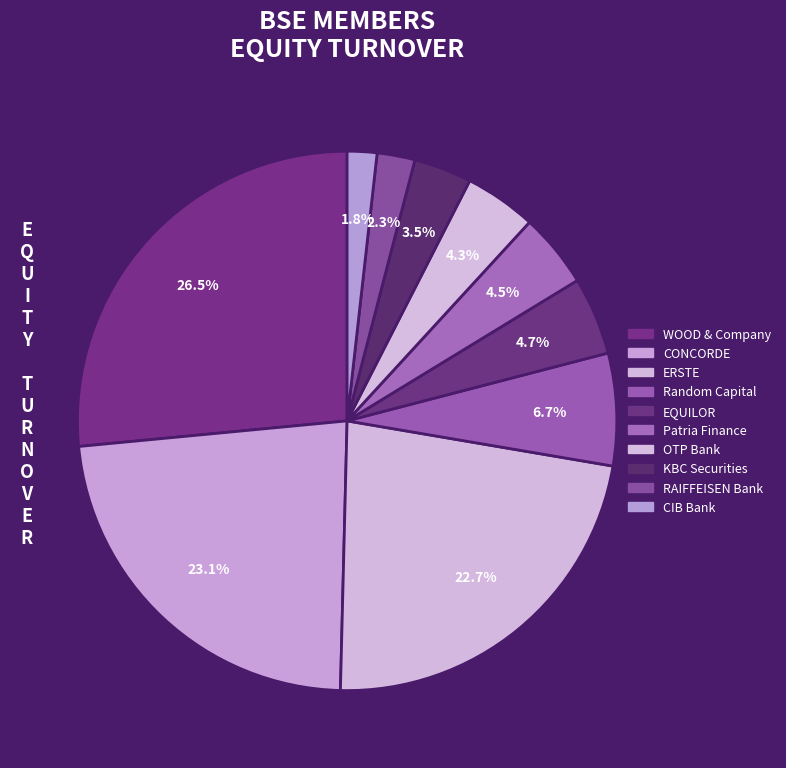

Rank the categories by value from highest to lowest.

WOOD & Company Financial Services a.s., CONCORDE Értékpapír Zrt., ERSTE Befektetési Zrt., Random Capital Broker Zrt., EQUILOR Befektetési Zrt., Patria Finance a.s., OTP Bank Nyrt., KBC Securities, RAIFFEISEN Bank Zrt., CIB Bank Zrt.